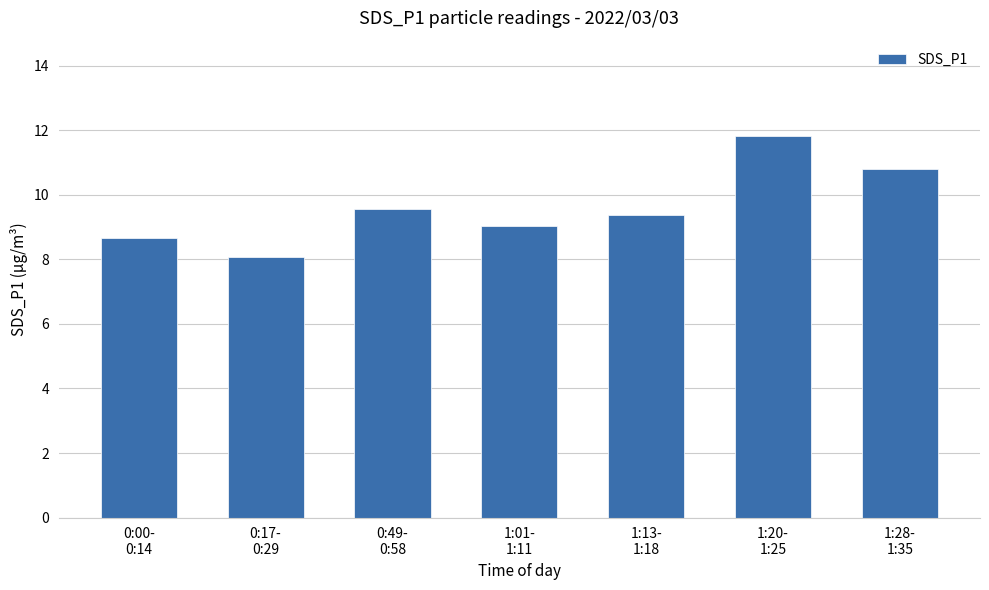

How many bars are there in total?

7